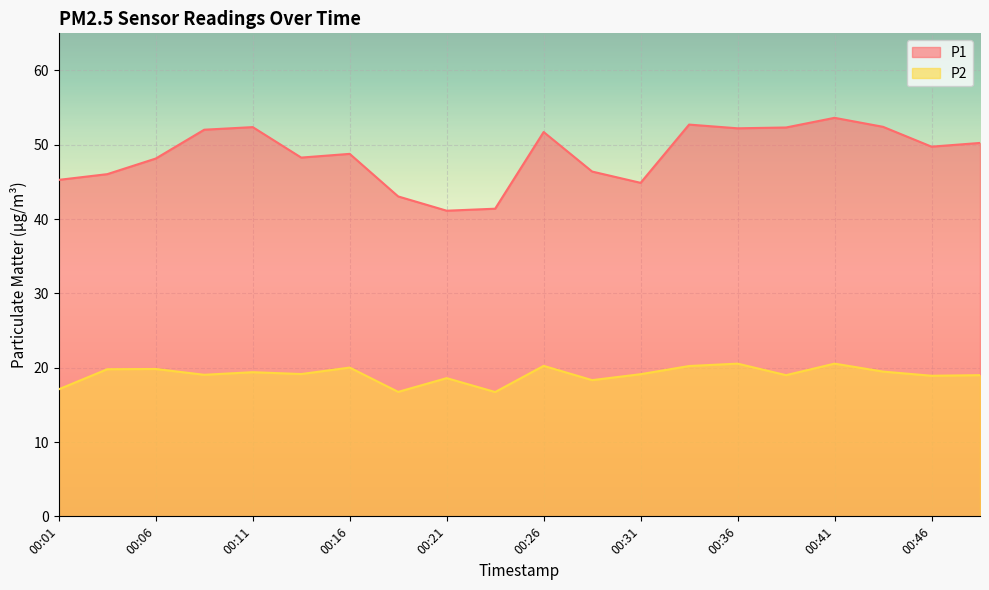

Which series changed the most between 00:11 and 00:38?

P2